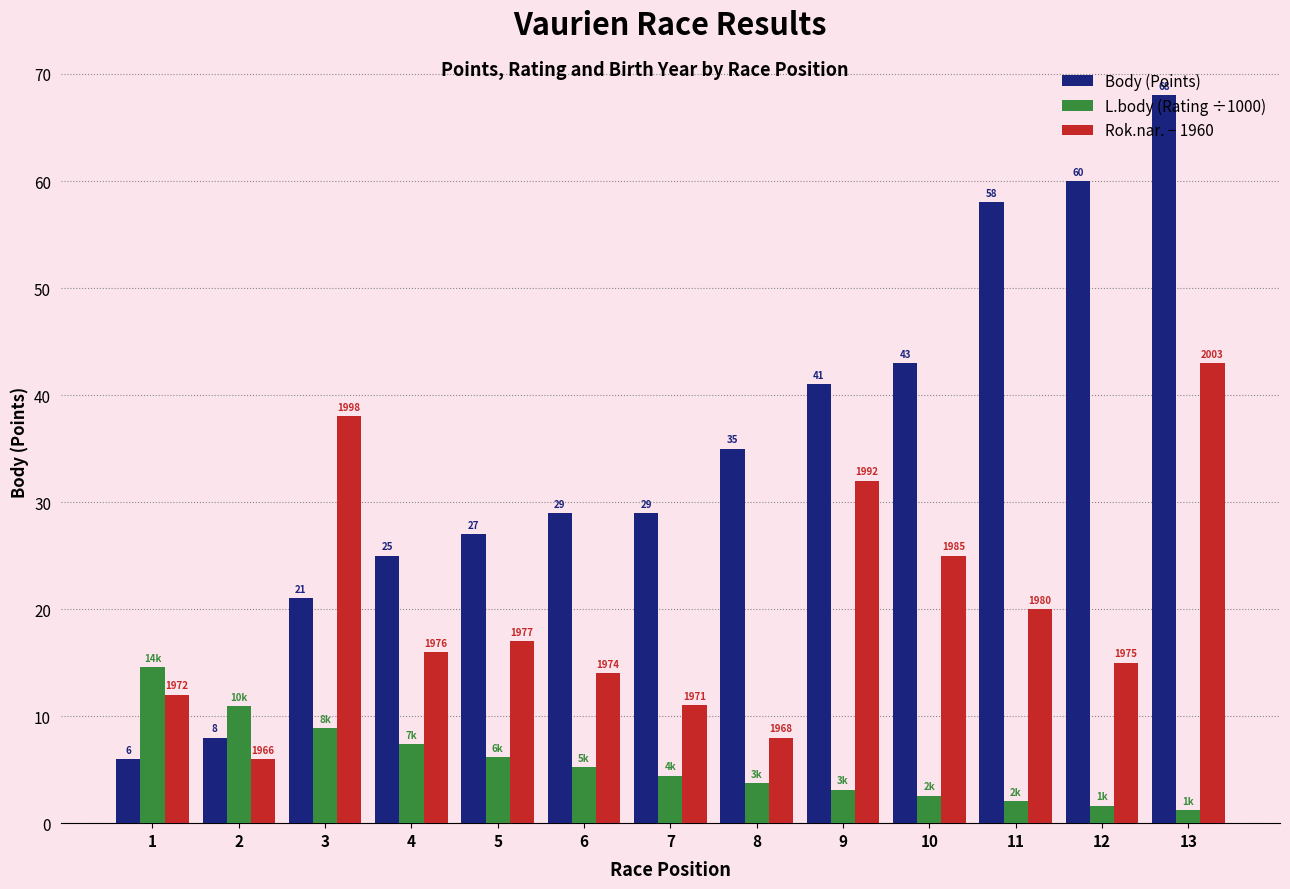

Which series has the widest spread of values?

Body (Points)